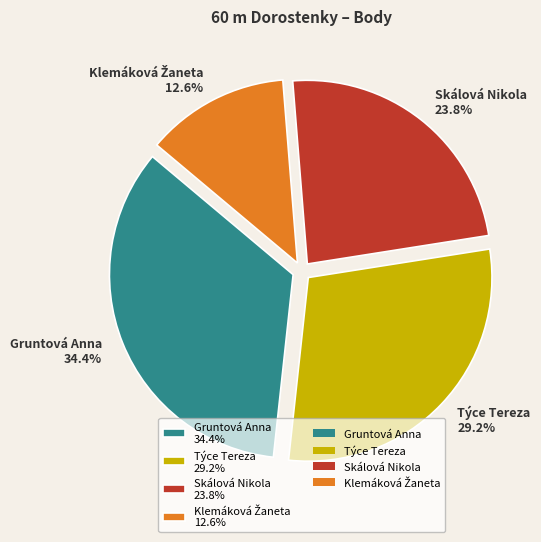

Does any single category account for the majority?

No